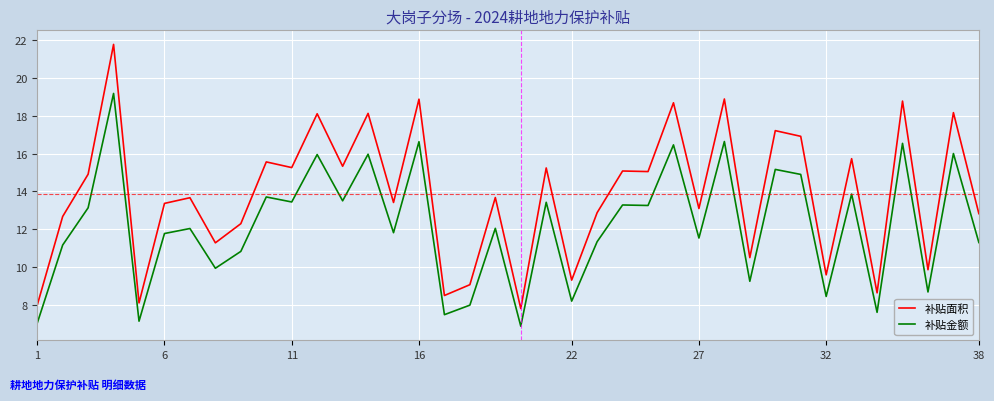

Which series has the largest range (max minus min)?

补贴面积